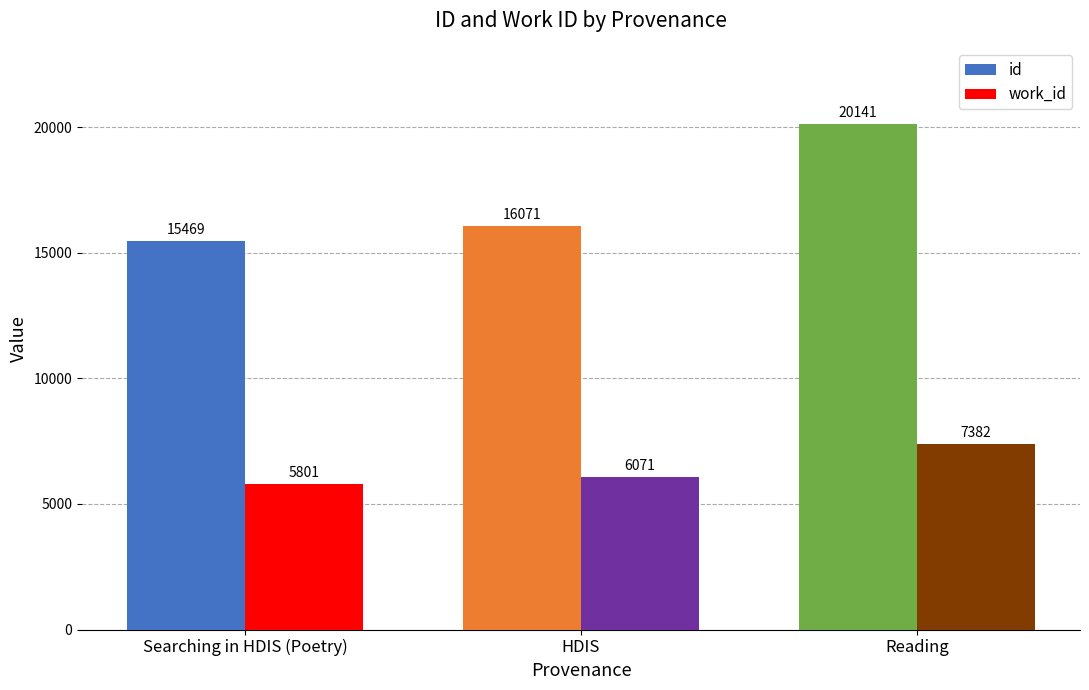

Does the chart contain any negative values?

No